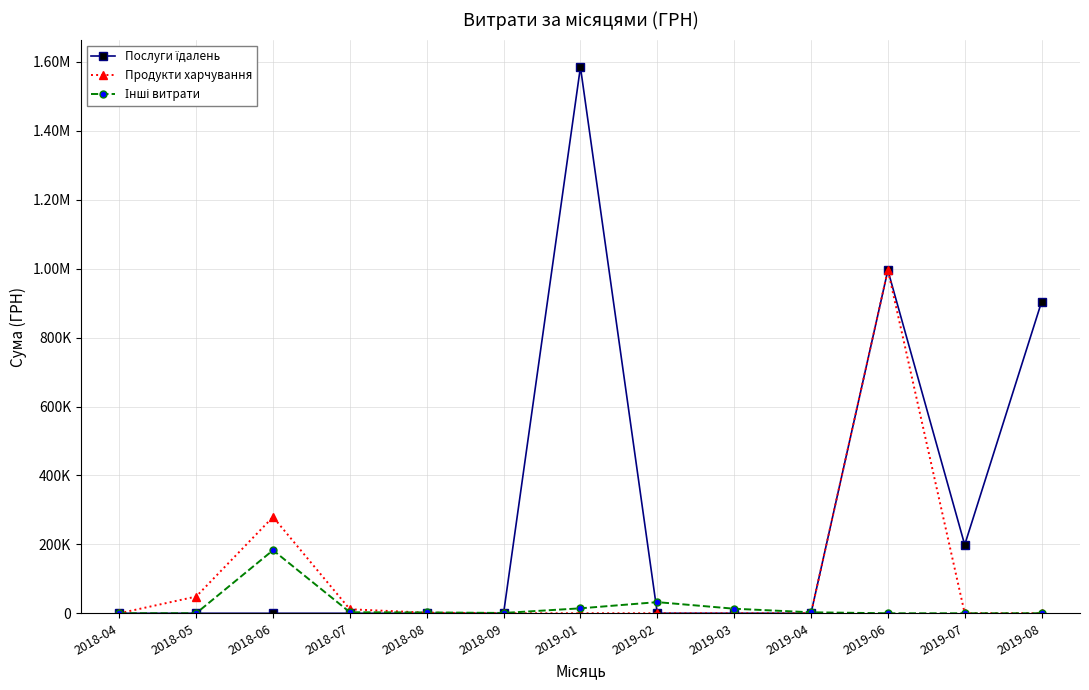

Is this an area chart (filled region under the line)?

No